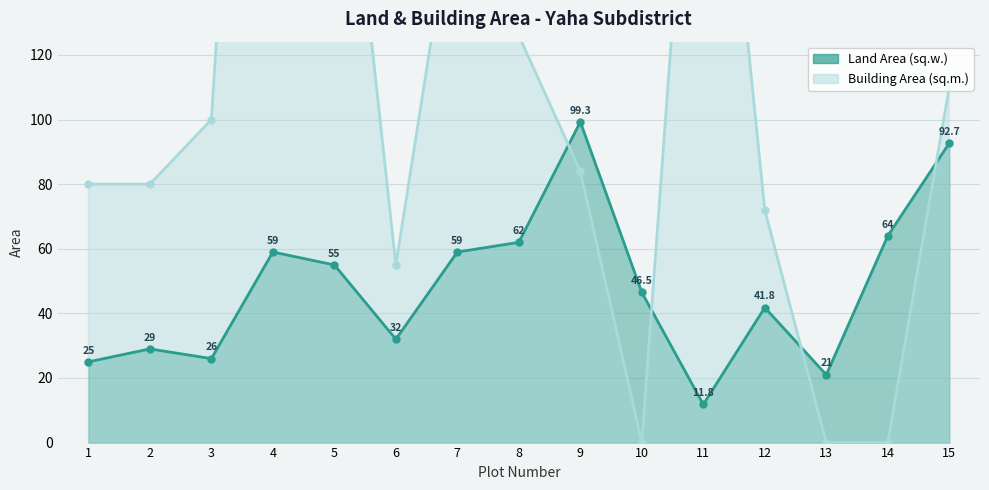

List the labels in order of Land Area (sq.w.) value, largest first.

9, 15, 14, 8, 4, 7, 5, 10, 12, 6, 2, 3, 1, 13, 11